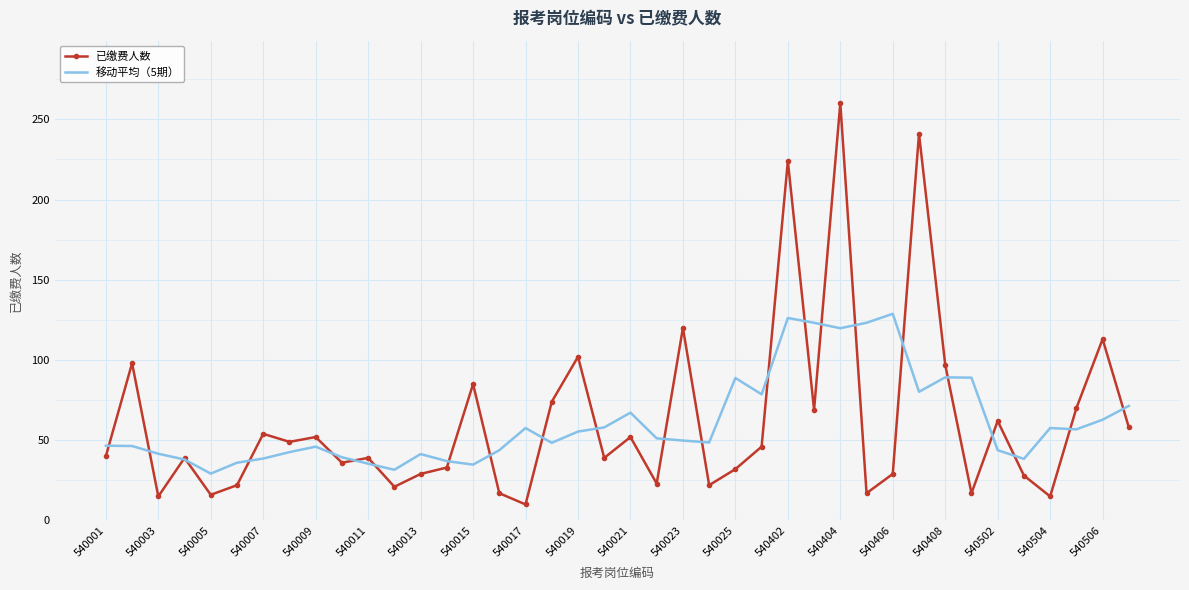

What is the lowest value of the 已缴费人数 series?

10.0